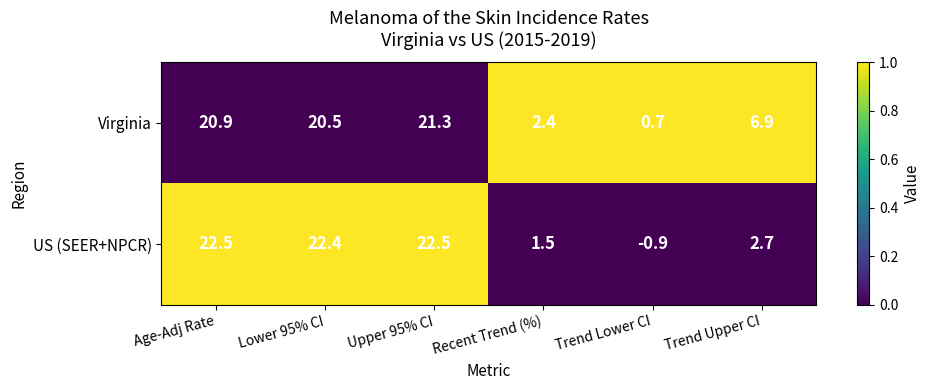

What is the greatest value displayed?

22.5